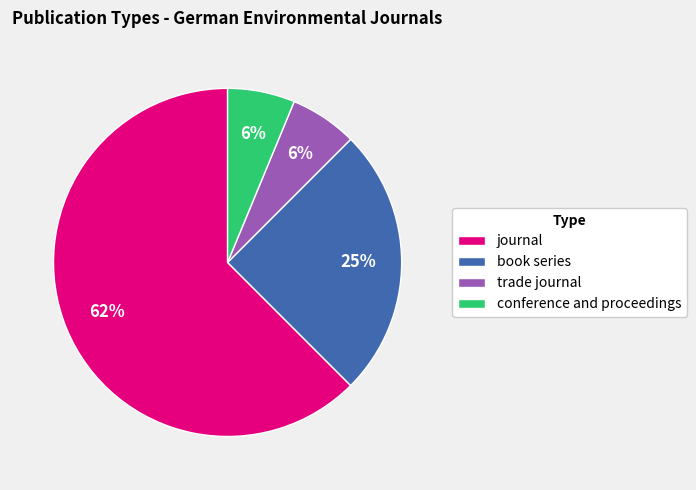

To the nearest percent, what is the difference between the book series and conference and proceedings slice percentages?

19%